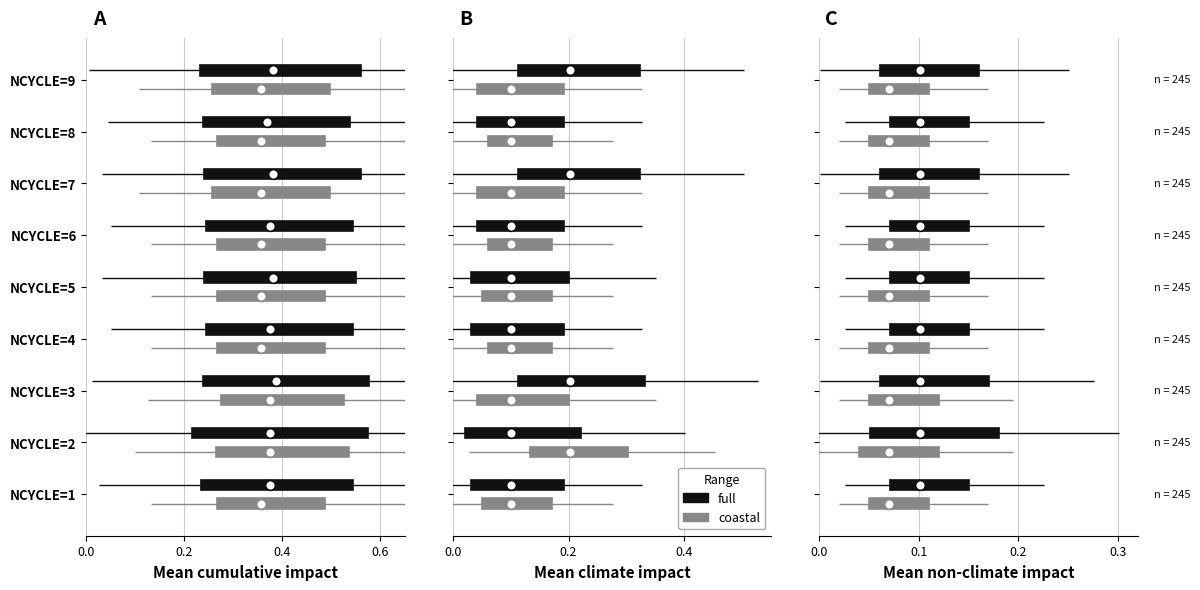

Is it true that full equals 1.7 at 0.2?

False